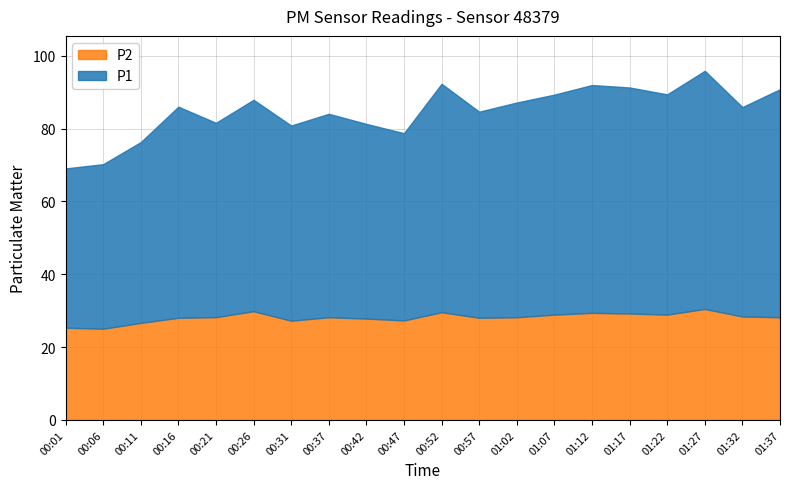

The value of P2 at 00:26 is 29.9. True or false?

True